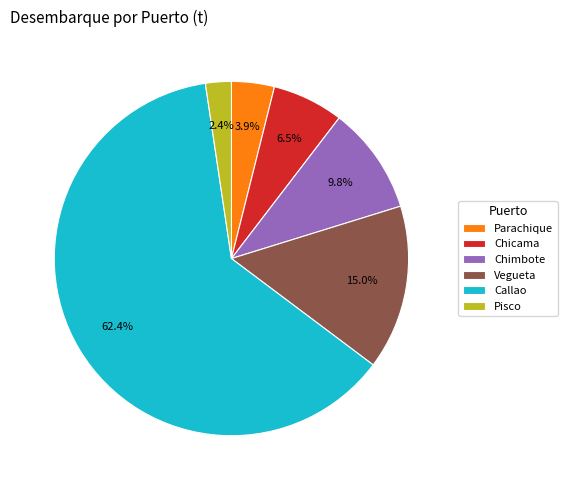

Is the sum of Chicama and Pisco greater than half?

No